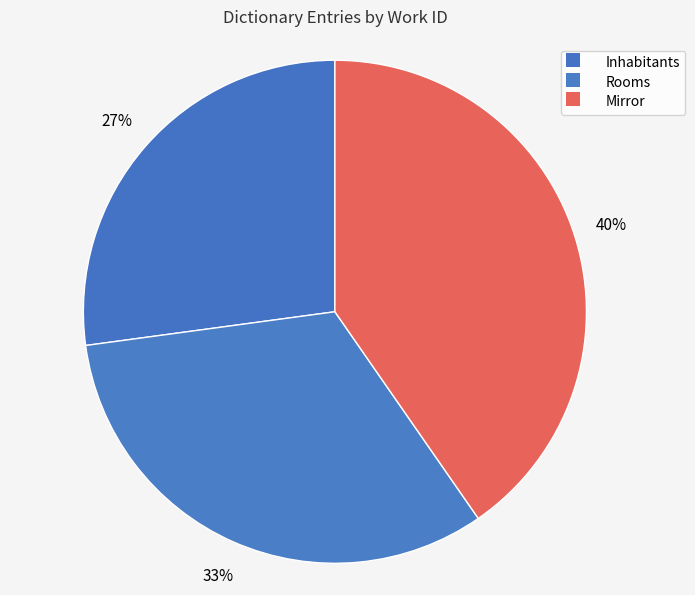

How many segments does this pie chart have?

3